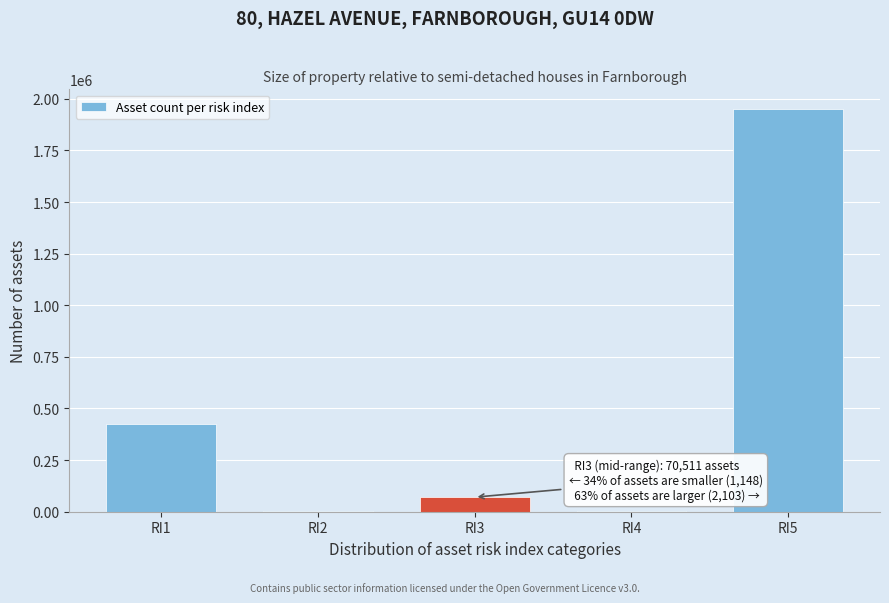

What is the greatest value displayed?

1948402.1